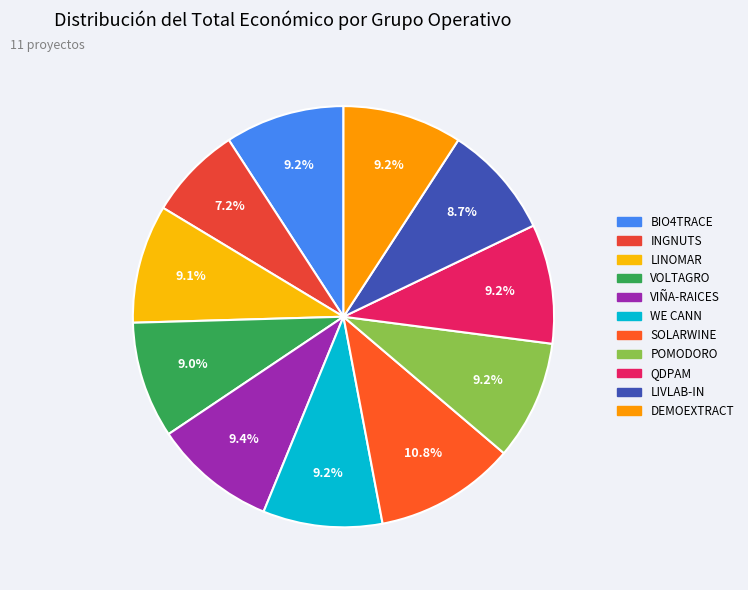

Does any single category account for the majority?

No